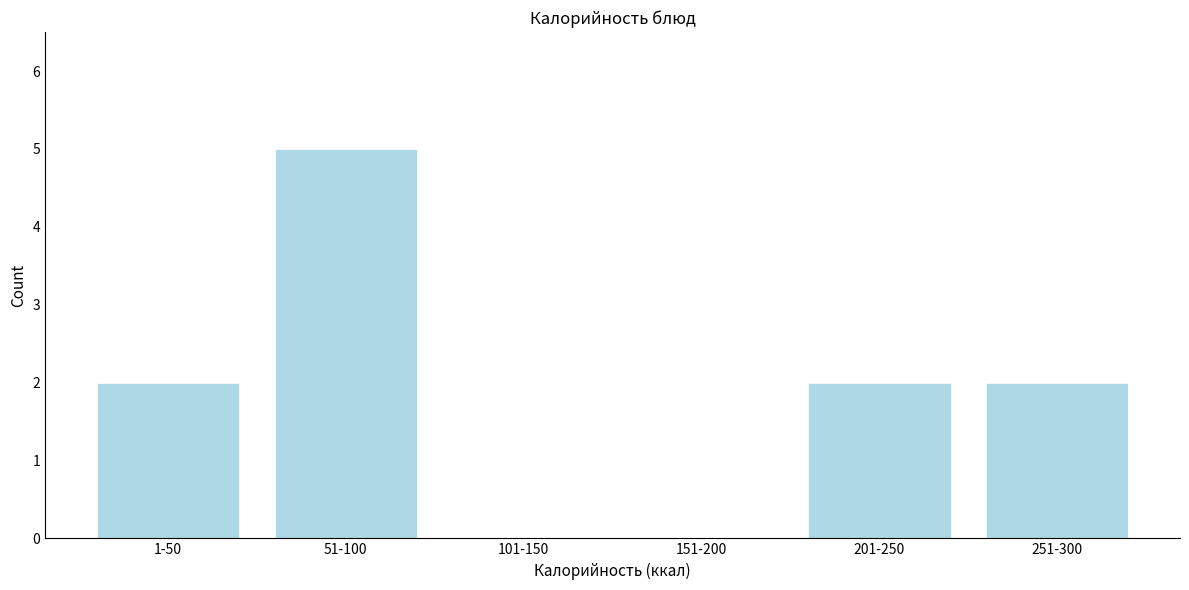

Reading right to left, what are all the values shown in this chart?

251-300=2	201-250=2	151-200=0	101-150=0	51-100=5	1-50=2